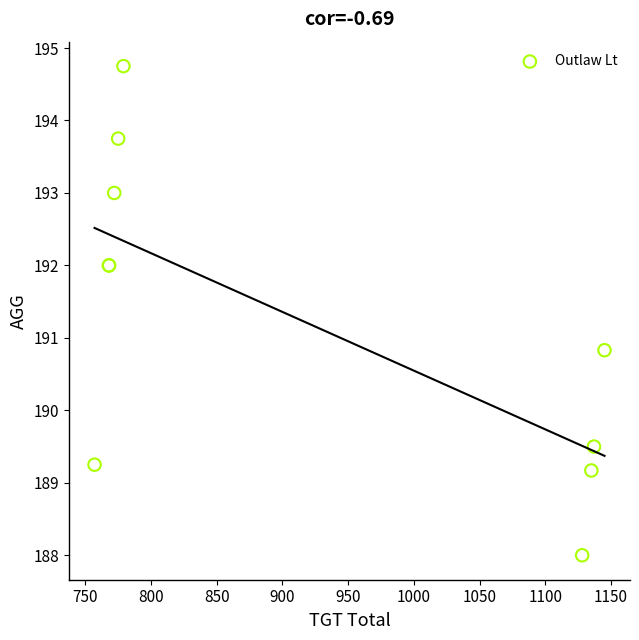

What Y value in the scatter plot is closest to 191?

190.8